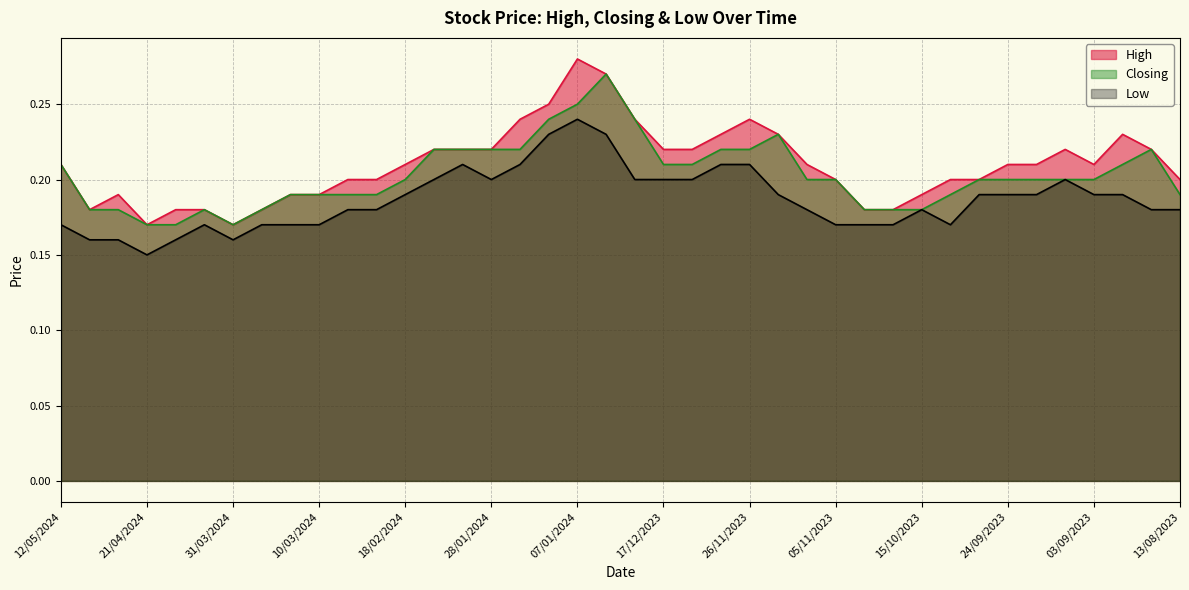

Where is the first local minimum for Low?

21/04/2024